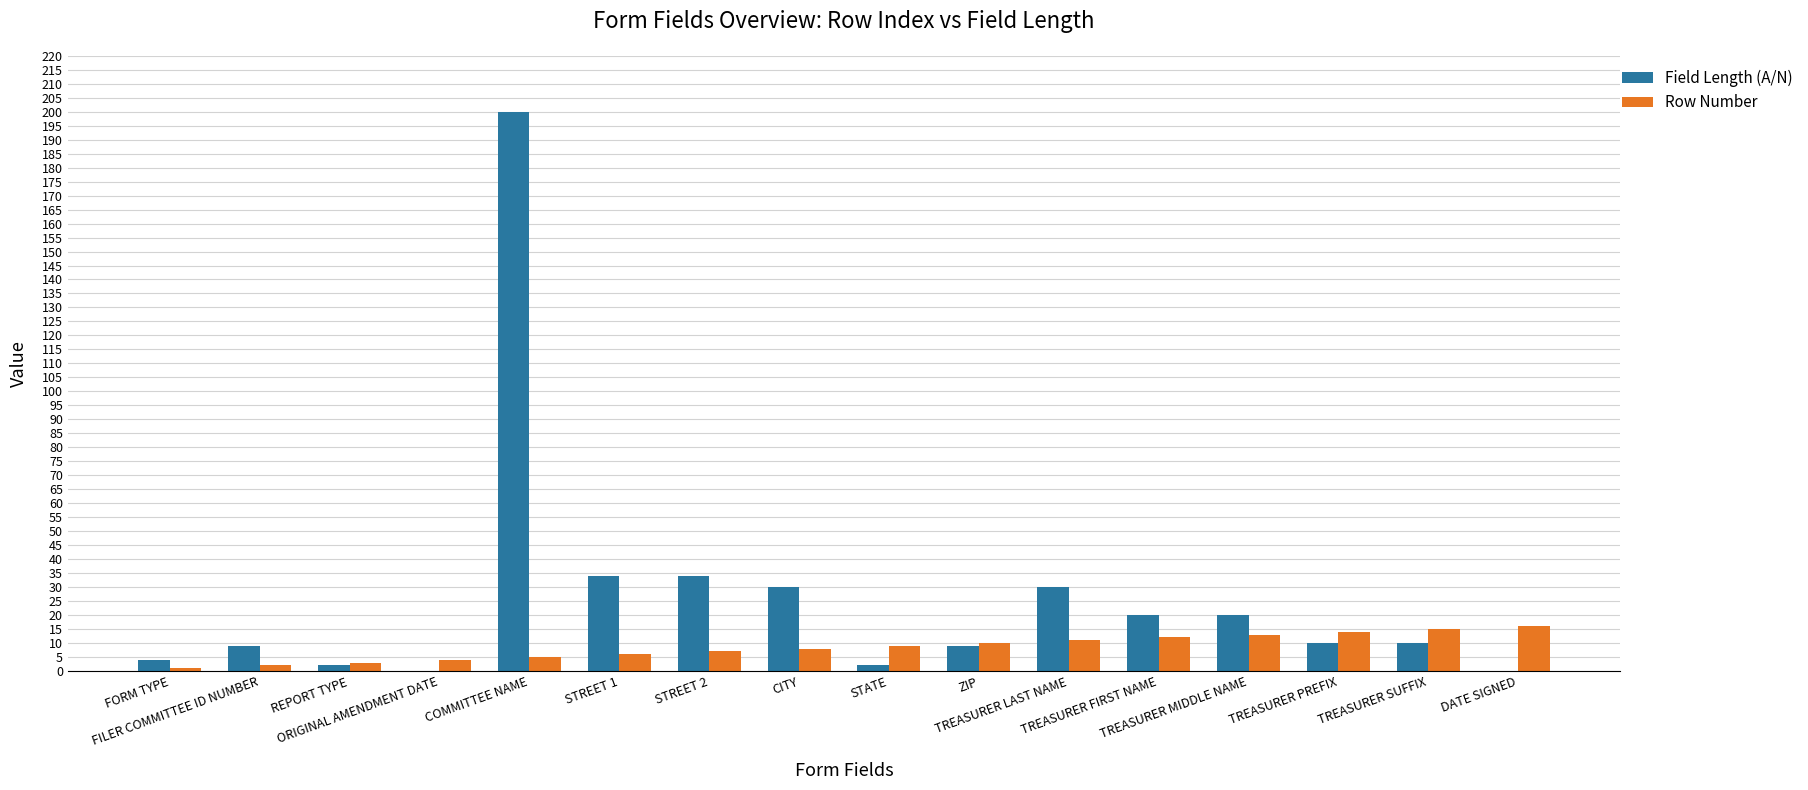

What is the maximum value shown in the chart?

200